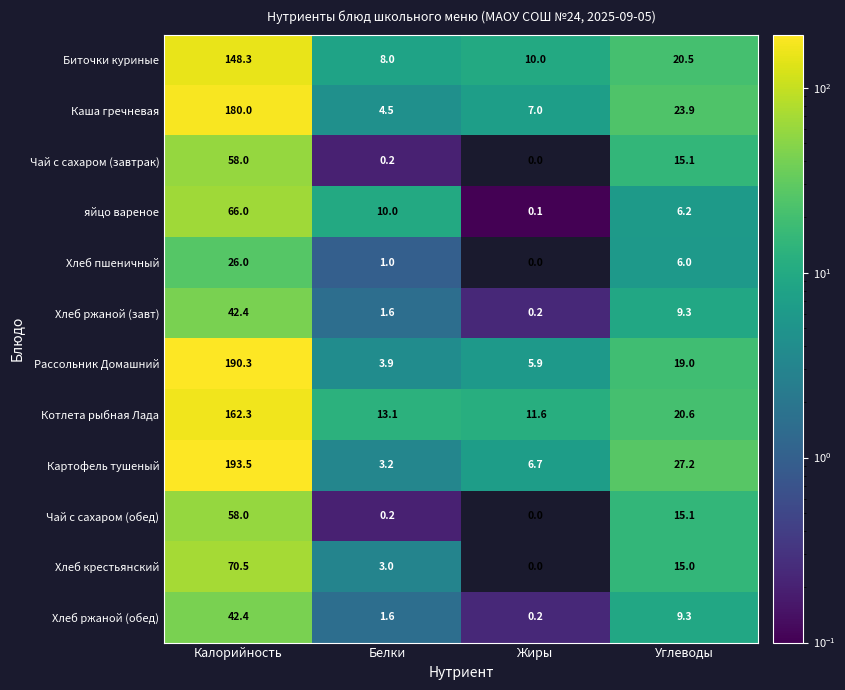

Which series has the largest total across all categories?

Картофель тушеный